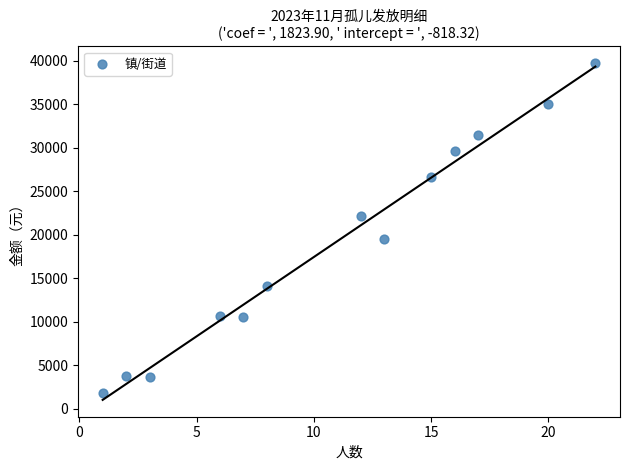

What is the range of Y values (max minus min)?

37840